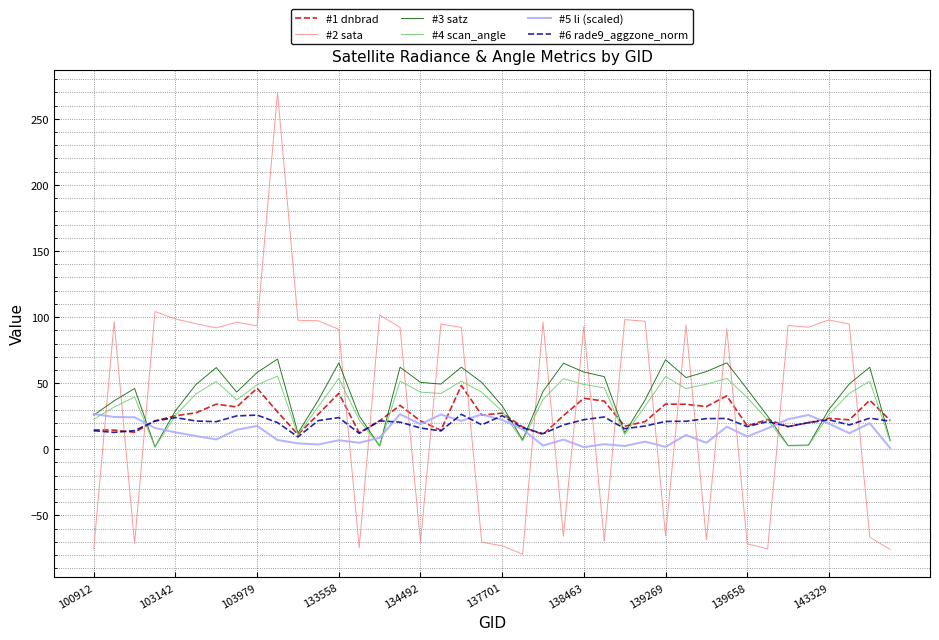

What is the minimum value shown in the chart?

-79.4